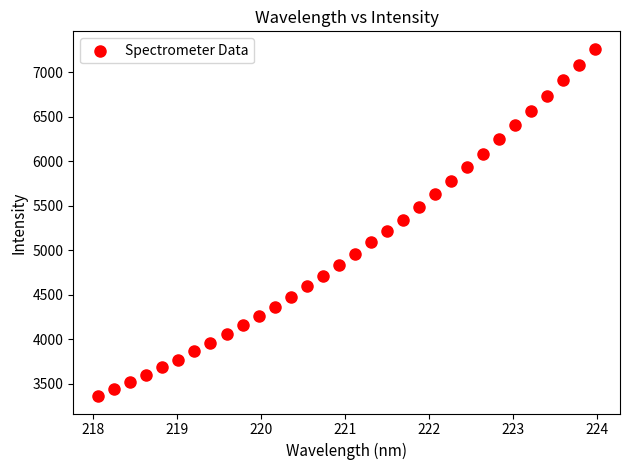

What is the range of X values (max minus min)?

5.9